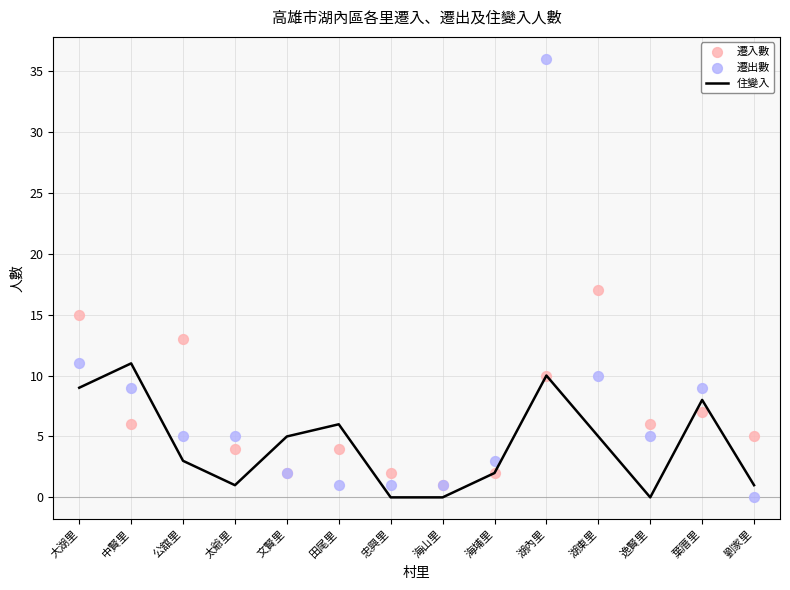

Which series has the largest total across all categories?

遷出數